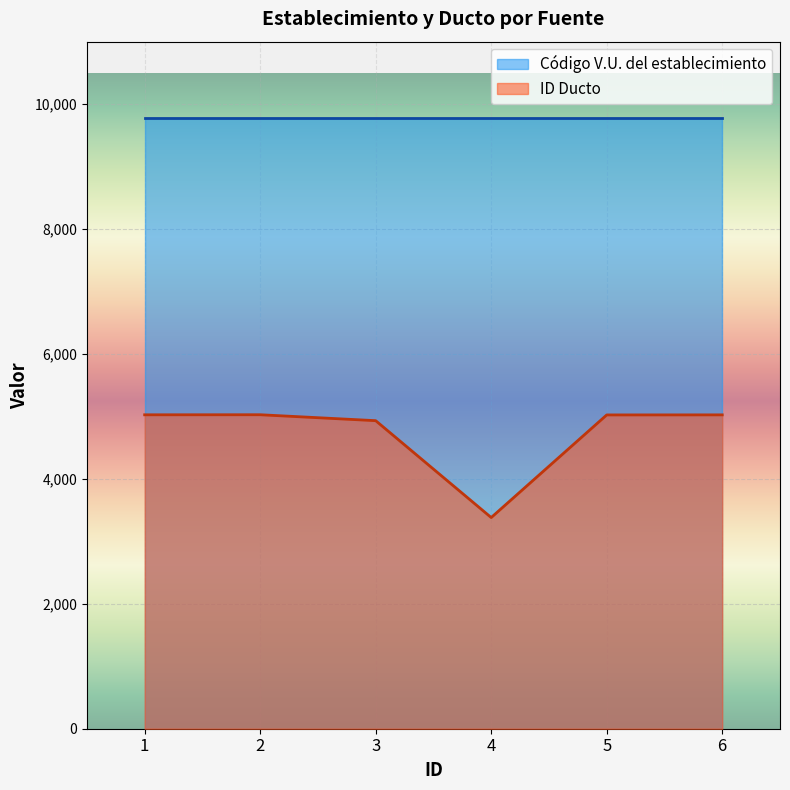

What is the sum of the values at 5 and 3?

9956